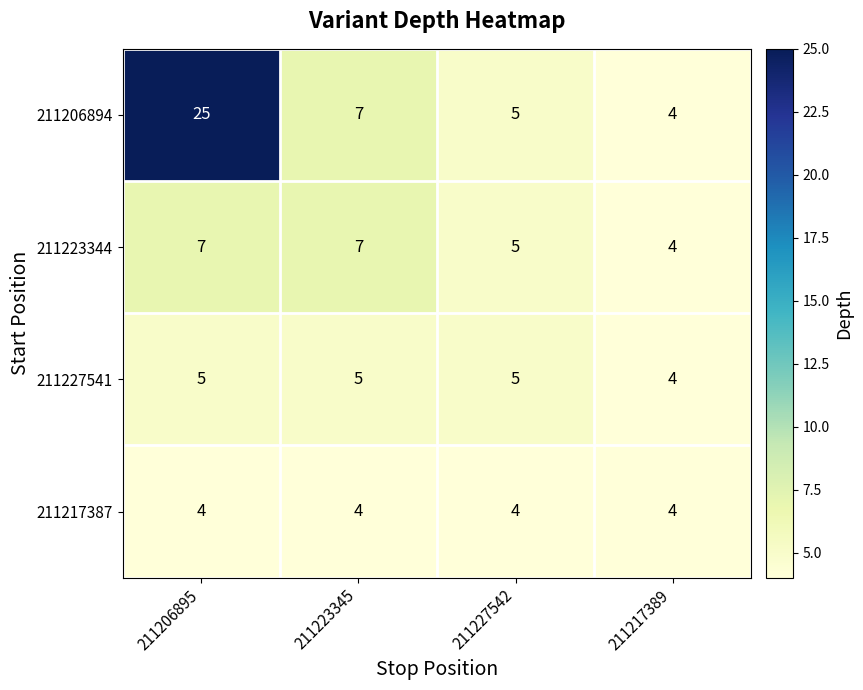

Which series has the widest spread of values?

211206894